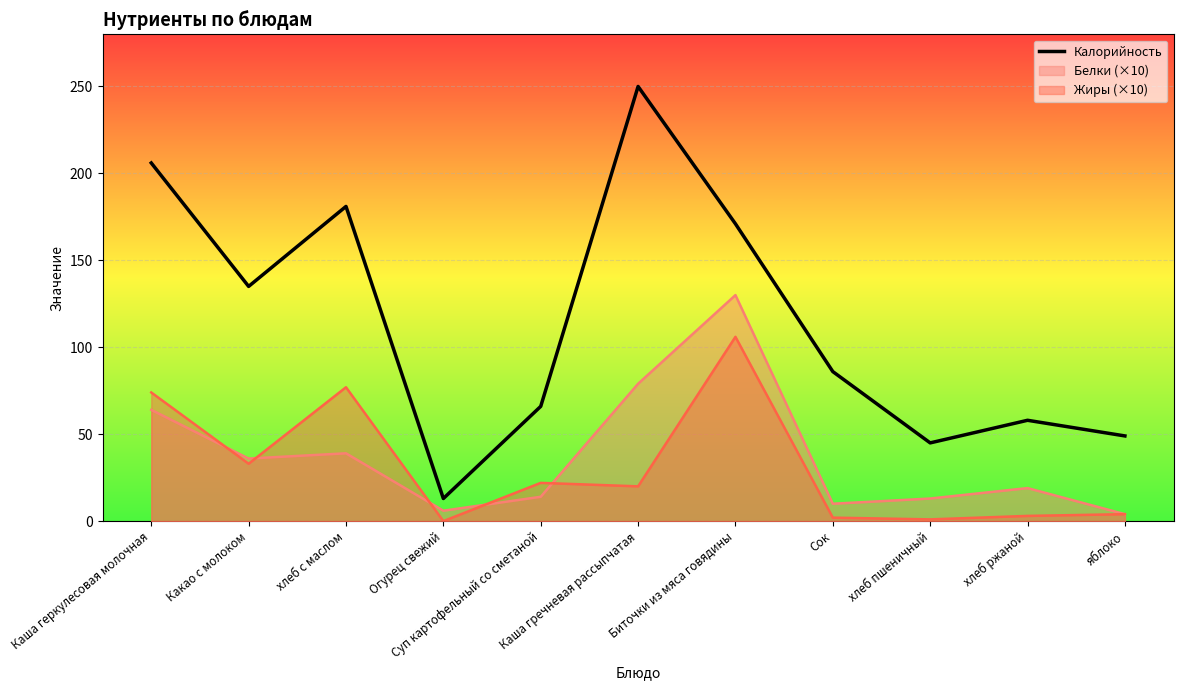

What is the average value?

115